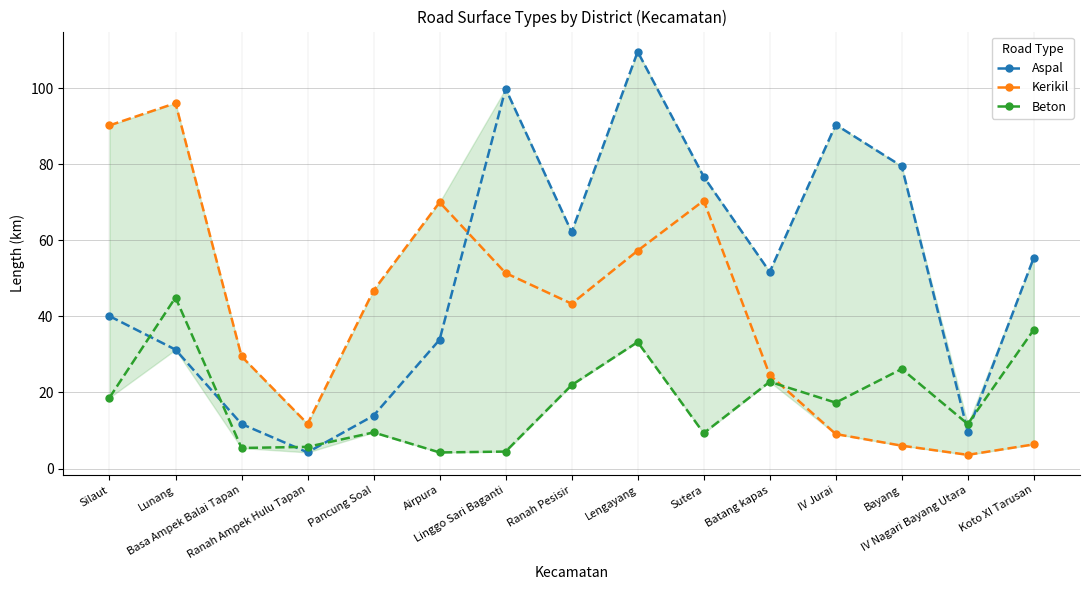

After their last crossing, which series has the higher values: Aspal or Kerikil?

Aspal